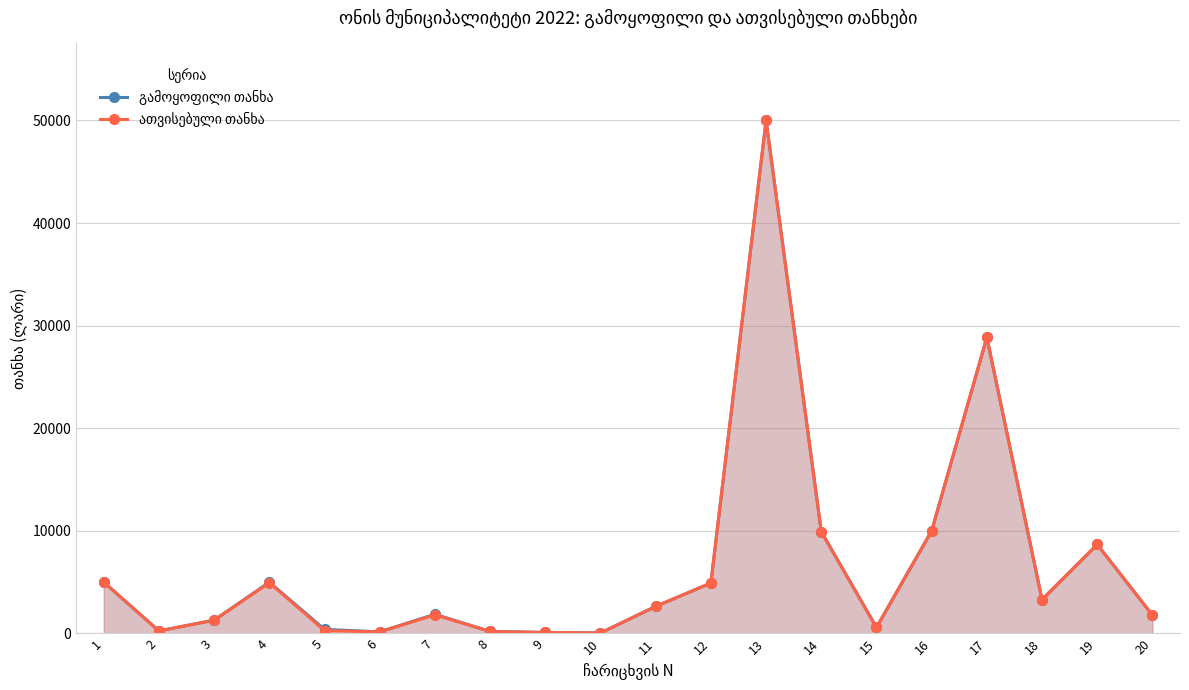

Reading right to left, extract all data points from this chart.

გამოყოფილი თანხა: 1794.0	8677.2	3297.7	28856.9	10000.0	588.8	9927.8	50000.0	4919.0	2640.0	55.0	100.0	200.0	1875.0	160.0	400.0	5000.0	1300.0	250.0	4999.3
ათვისებული თანხა: 1794.0	8677.2	3297.7	28856.9	9999.1	588.8	9927.8	50000.0	4919.0	2640.0	55.0	100.0	200.0	1820.0	160.0	282.7	4950.0	1300.0	249.6	4999.3